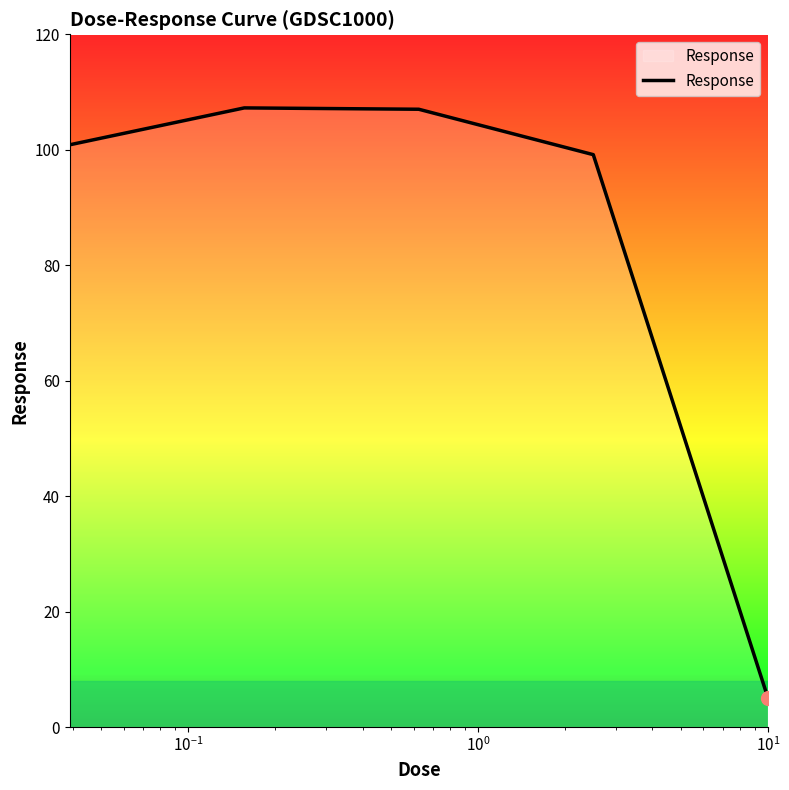

True or false: the data has more than 0 interior local peaks.

True